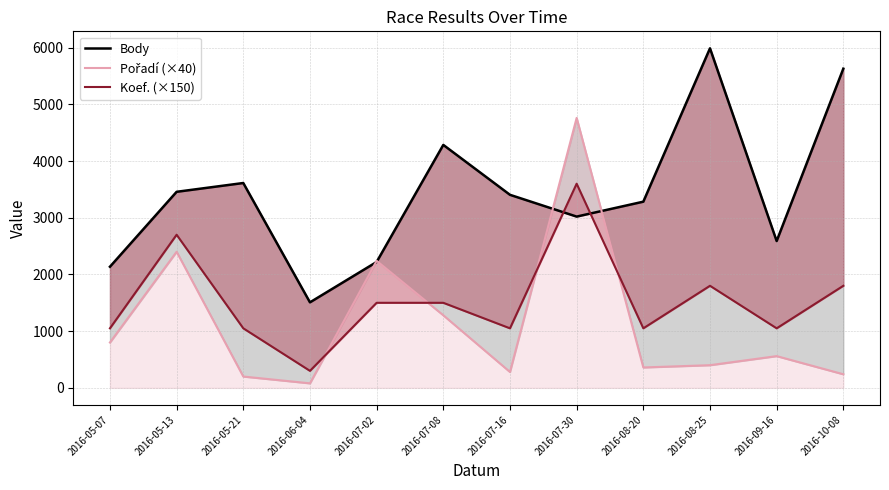

What is the label of the 2nd point from the right?

2016-09-16